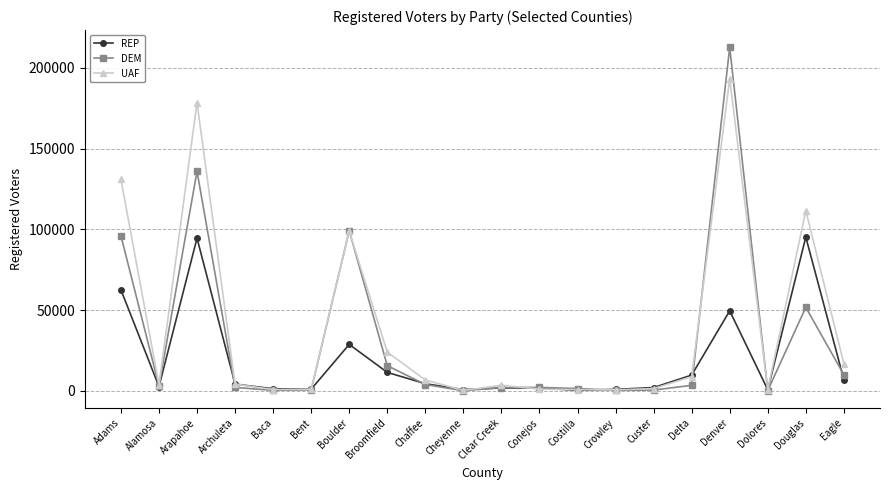

What is the sum of the DEM values at Archuleta and Dolores?

2433